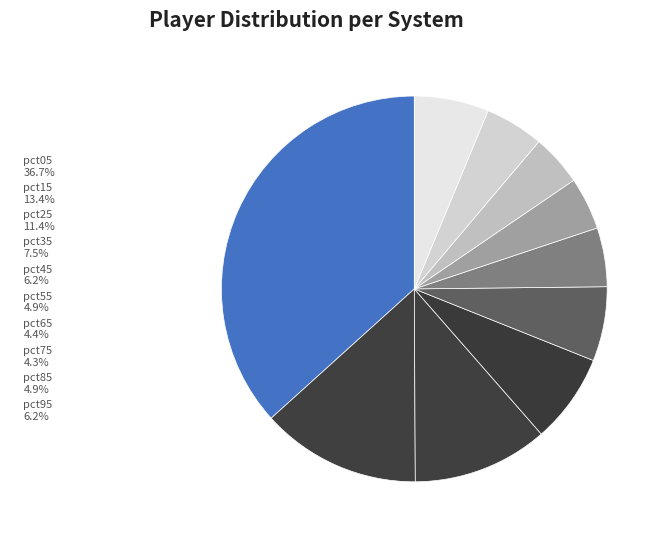

To the nearest percent, what is the combined percentage of pct45 and pct15?

20%